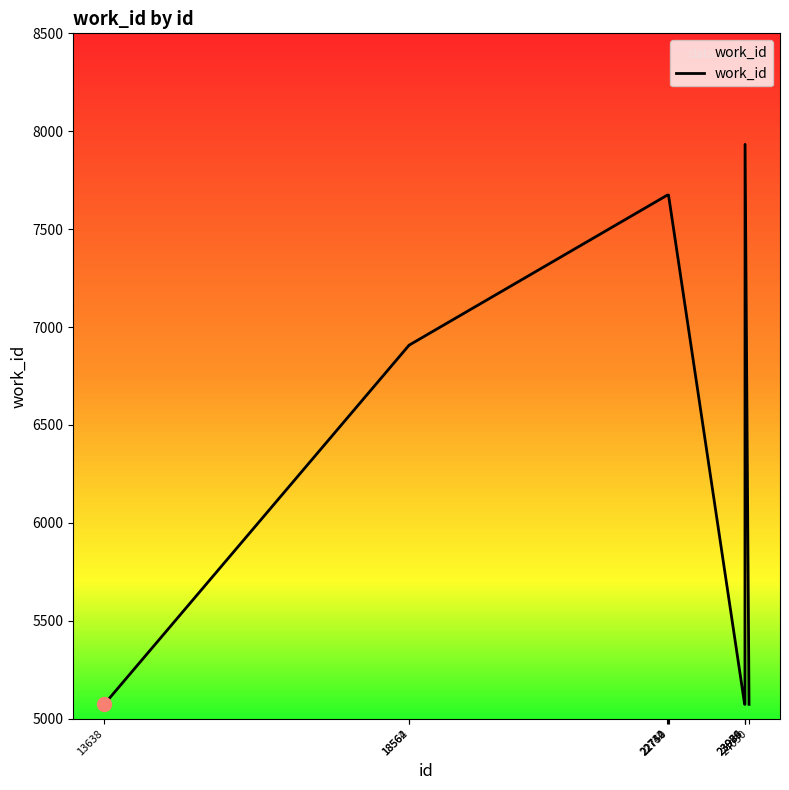

Between 13638 and 22732, which is larger?

22732